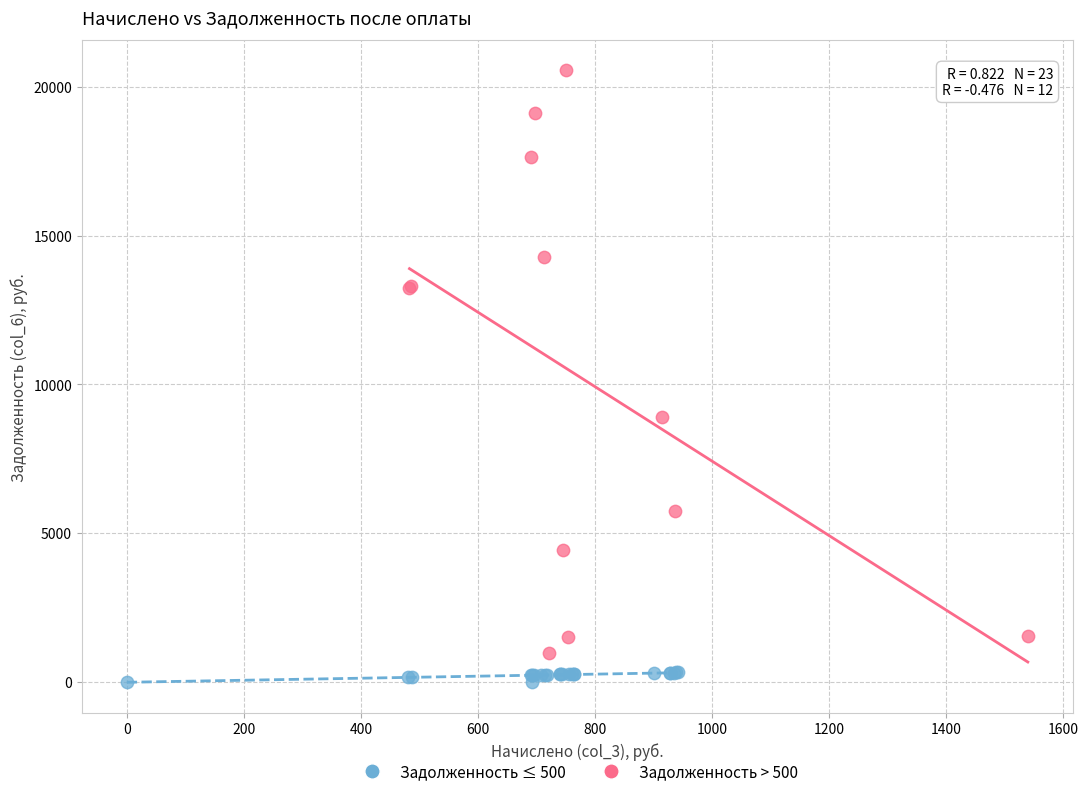

Which series contains the lowest Y value?

Задолженность ≤ 500